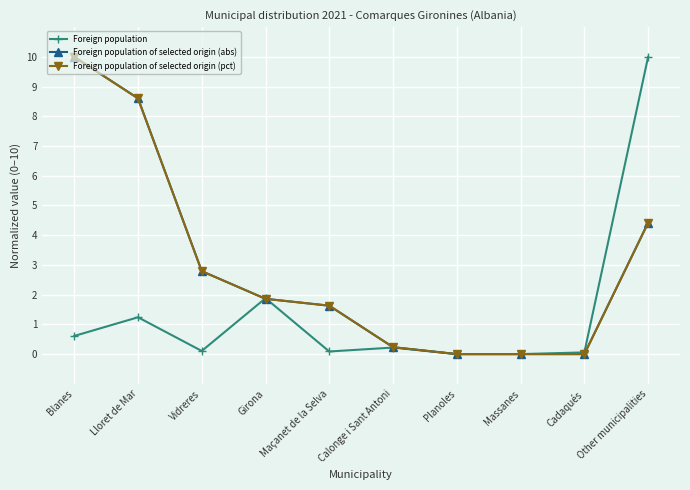

At which category is the sum across all series the highest?

Blanes